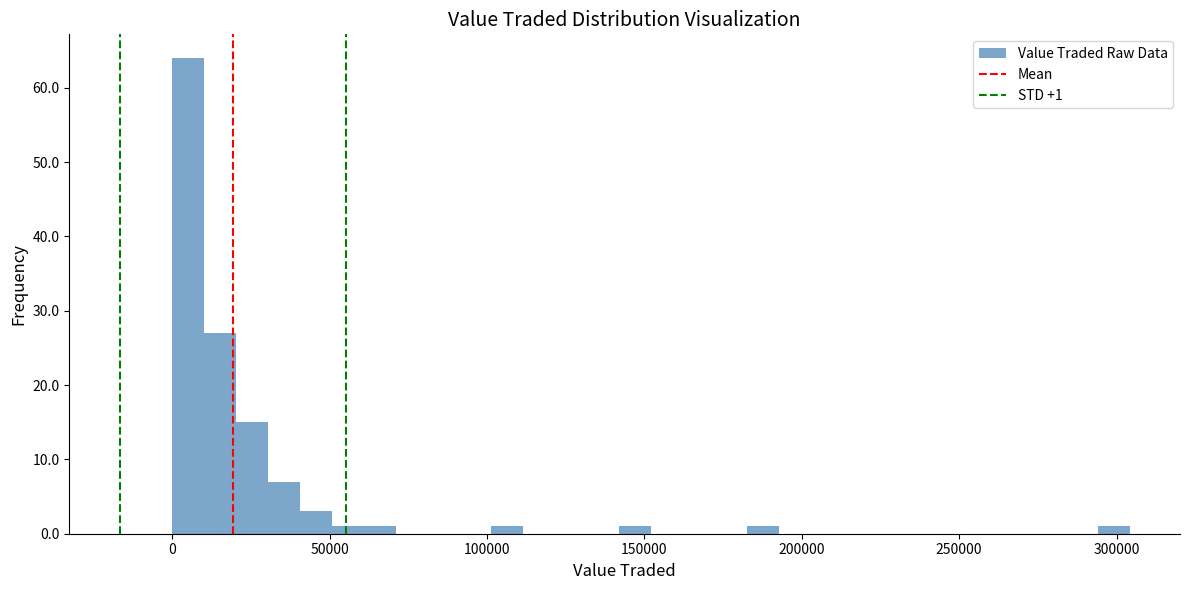

Around what value on the x-axis is the tallest bar? Give the approximate position of its centre, as read against the axis.

5000